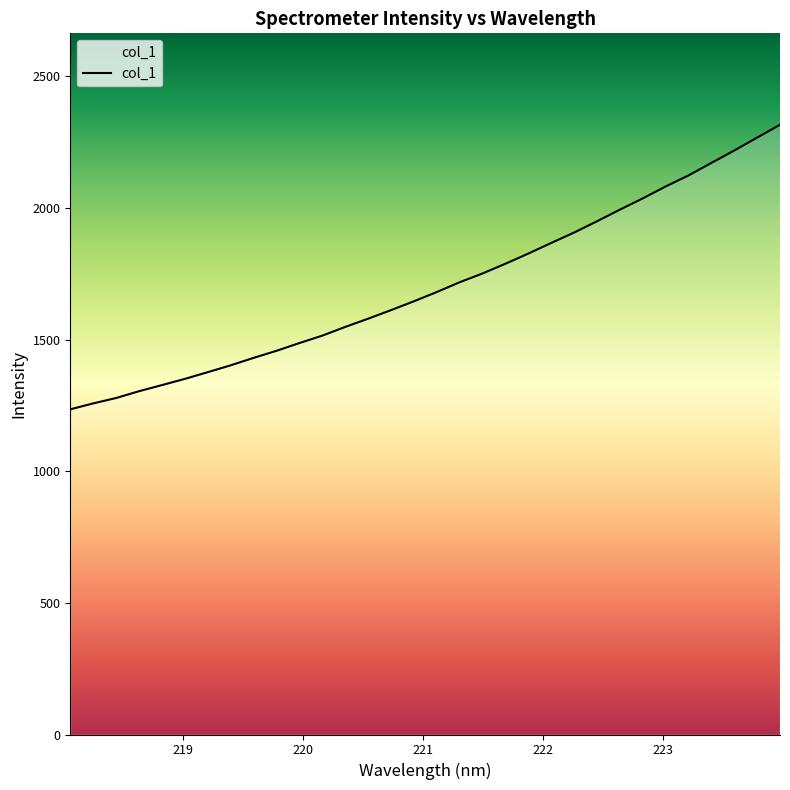

What is the greatest value displayed?

2315.8